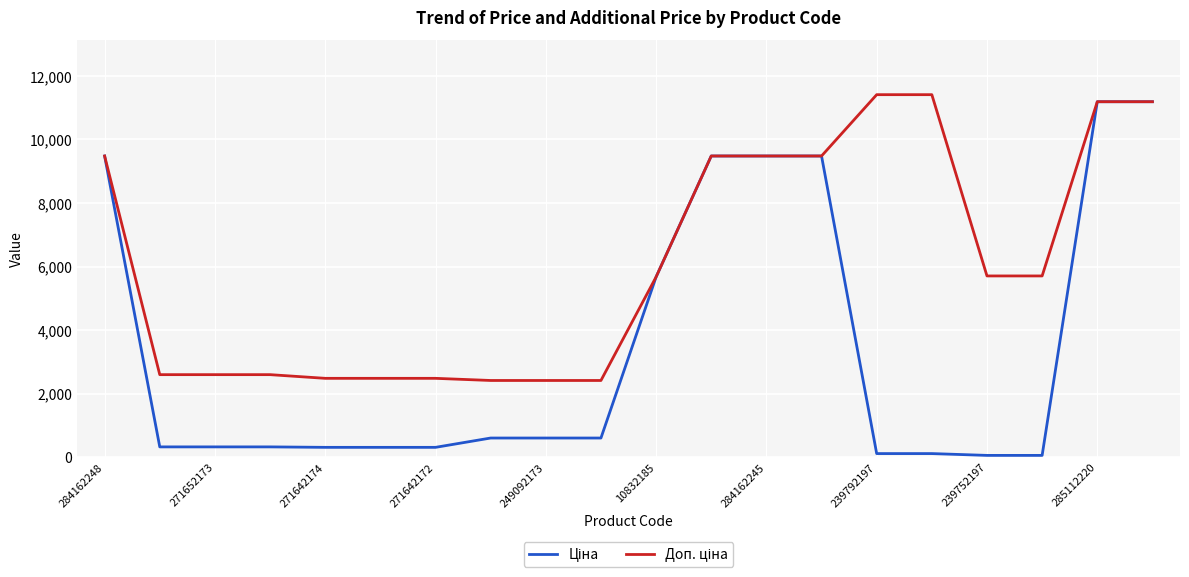

What is the greatest value displayed?

11410.0